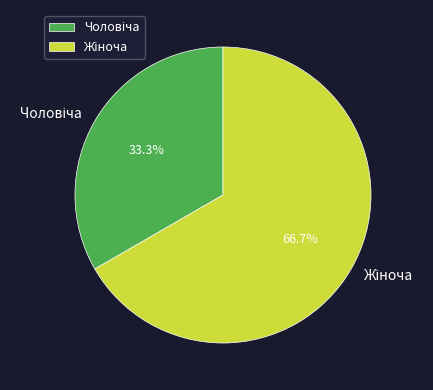

Is there any slice that represents more than half of the pie?

Yes